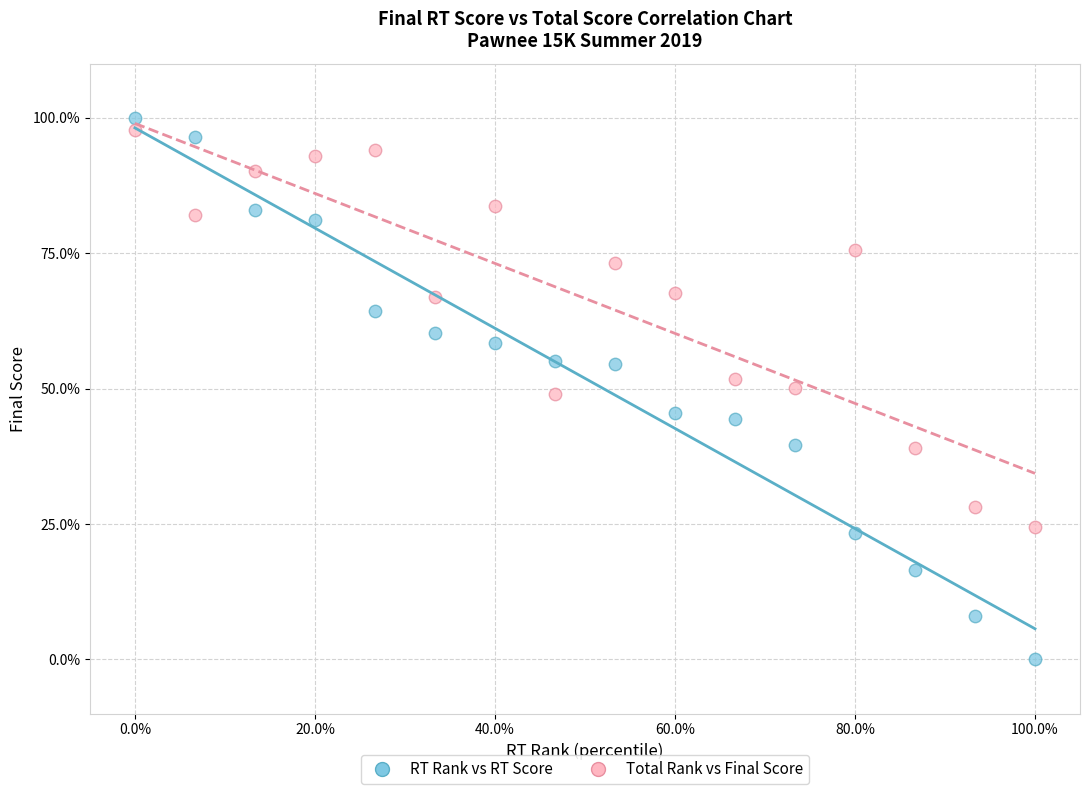

Which series has the widest spread of Y values?

RT Rank vs RT Score